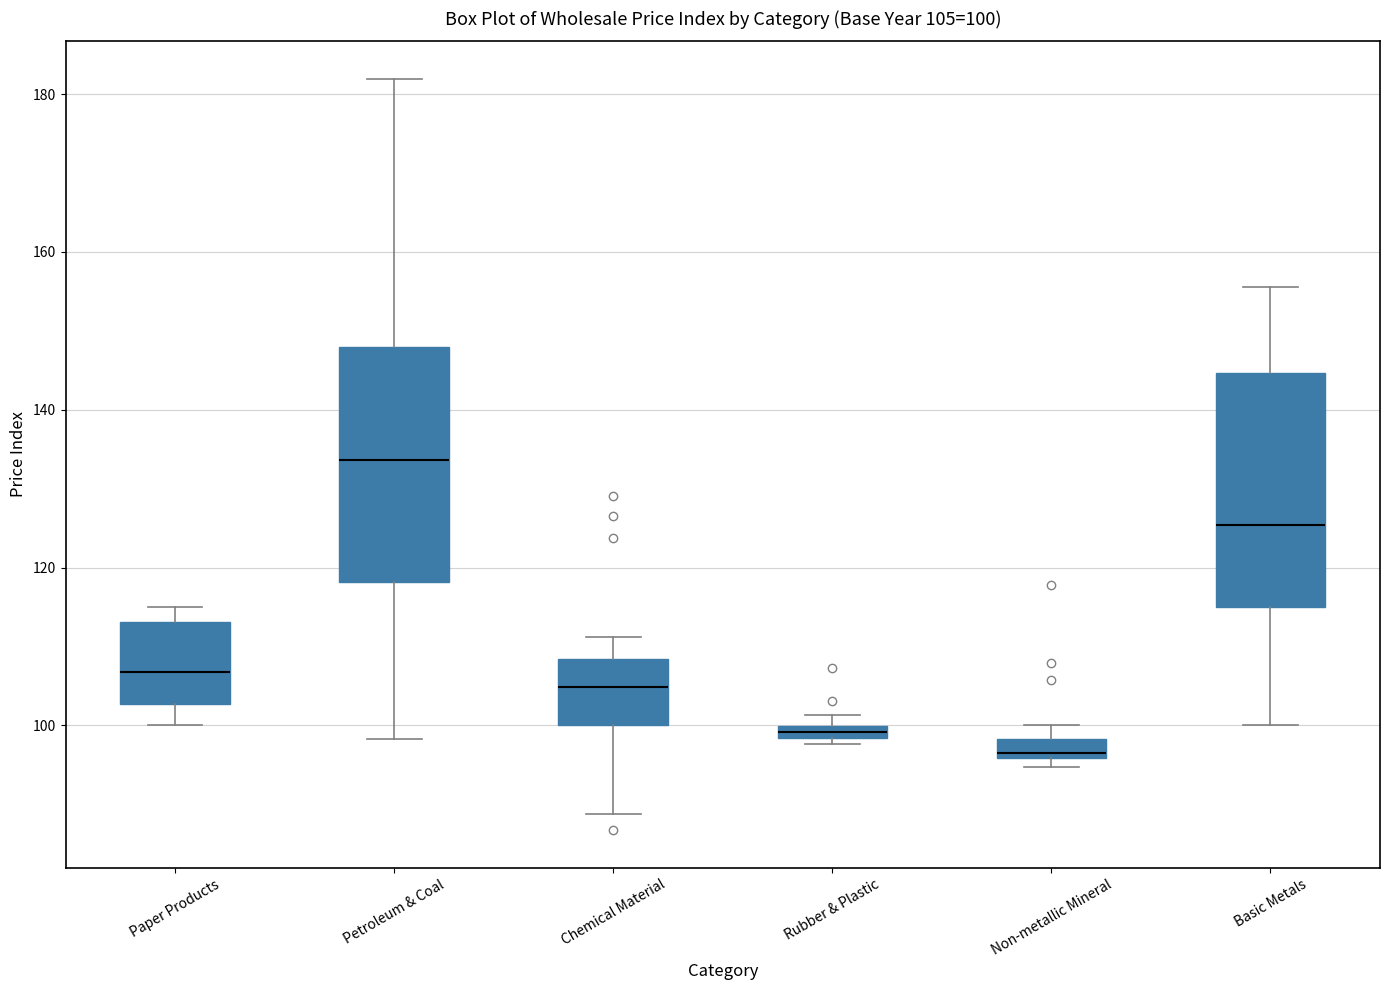

Which box has the highest median line?

Petroleum & Coal